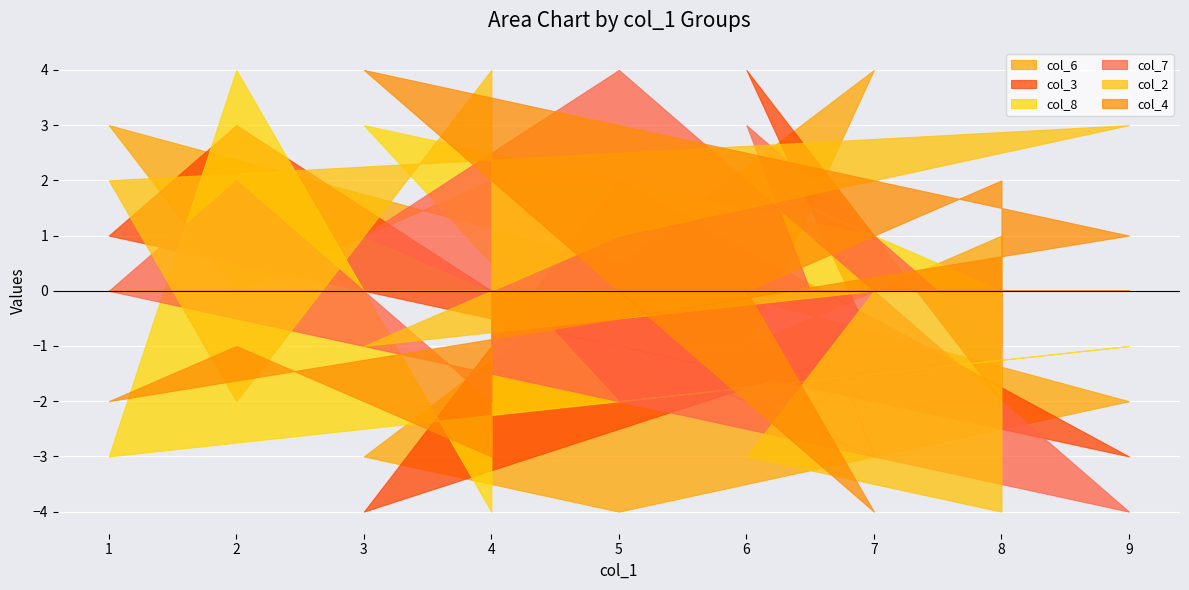

Is the value of col_4 at 7 greater than the value of col_7 at 7?

No